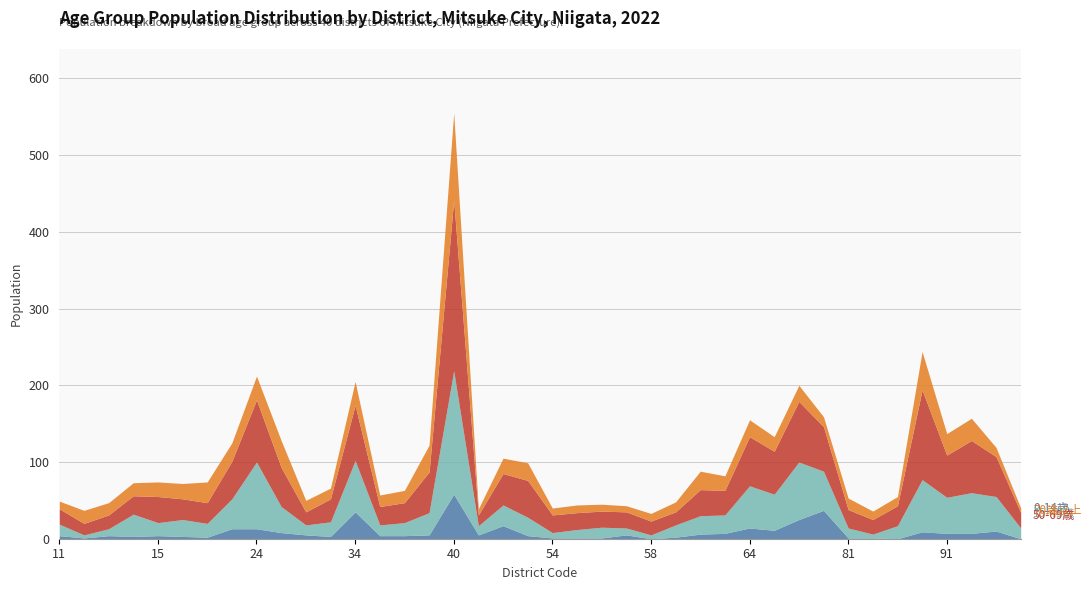

Where does the 0-14歳 series first go above 5?

23